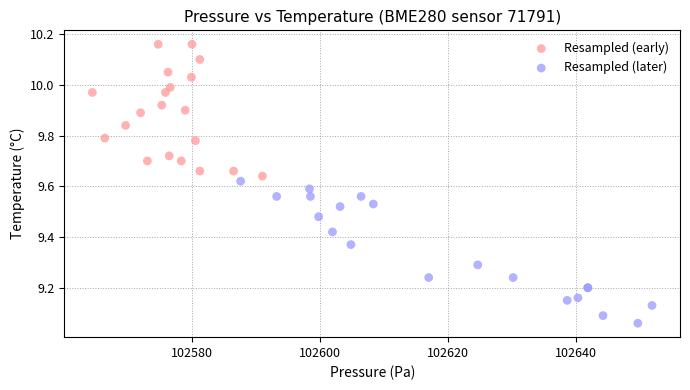

Which series reaches the maximum Y coordinate?

Resampled (early)